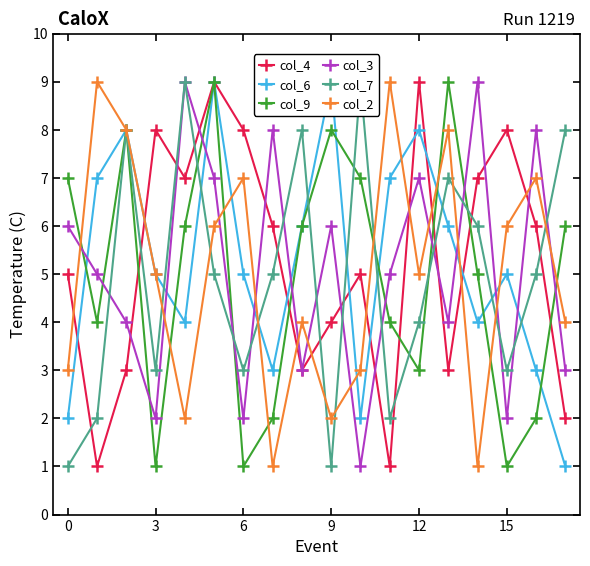

Which series ends up on top after the final intersection of col_9 and col_4?

col_9